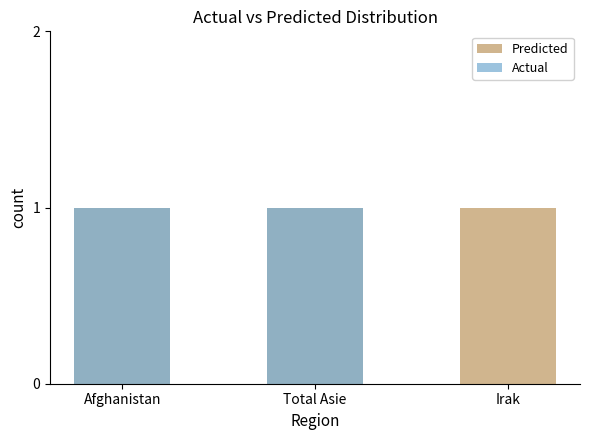

How many Actual values are between 0 and 1?

3